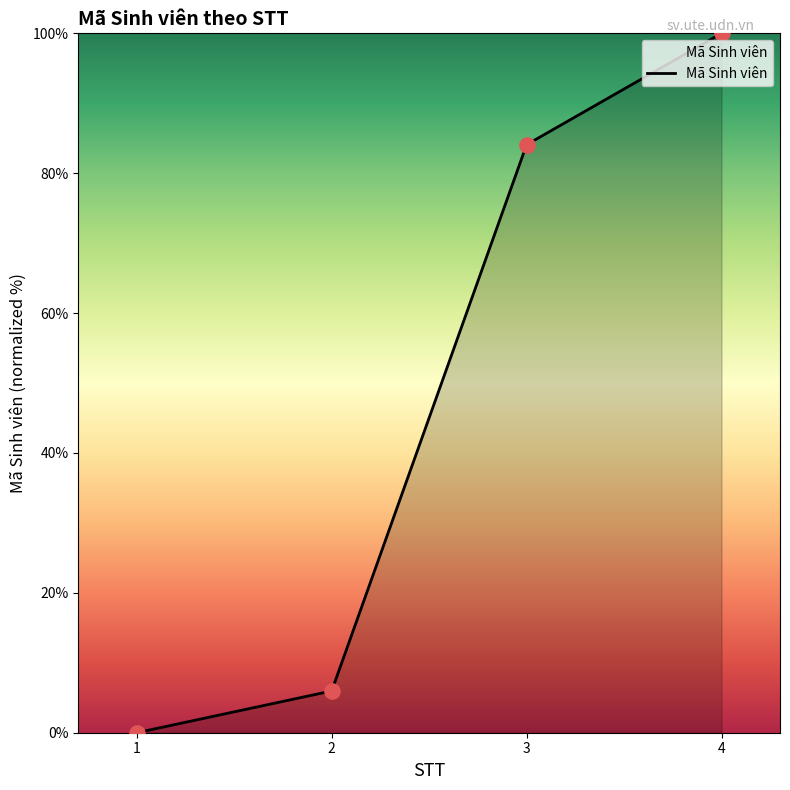

Between 3 and 2, which is larger?

3